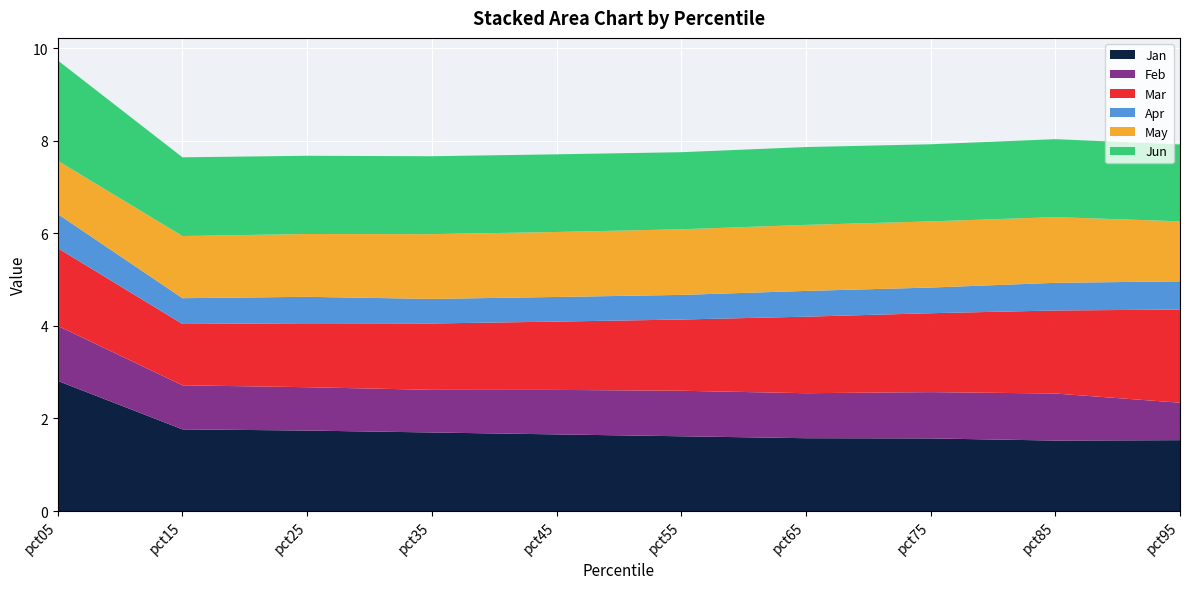

Reading right to left, extract all data points from this chart.

Jan: 1.5	1.5	1.6	1.6	1.6	1.7	1.7	1.7	1.8	2.8
Feb: 0.8	1.0	1.0	1.0	1.0	1.0	0.9	0.9	1.0	1.2
Mar: 2.0	1.8	1.7	1.7	1.5	1.5	1.4	1.4	1.3	1.7
Apr: 0.6	0.6	0.6	0.6	0.5	0.5	0.5	0.6	0.6	0.7
May: 1.3	1.4	1.4	1.4	1.4	1.4	1.4	1.4	1.3	1.2
Jun: 1.7	1.7	1.7	1.7	1.7	1.7	1.7	1.7	1.7	2.2